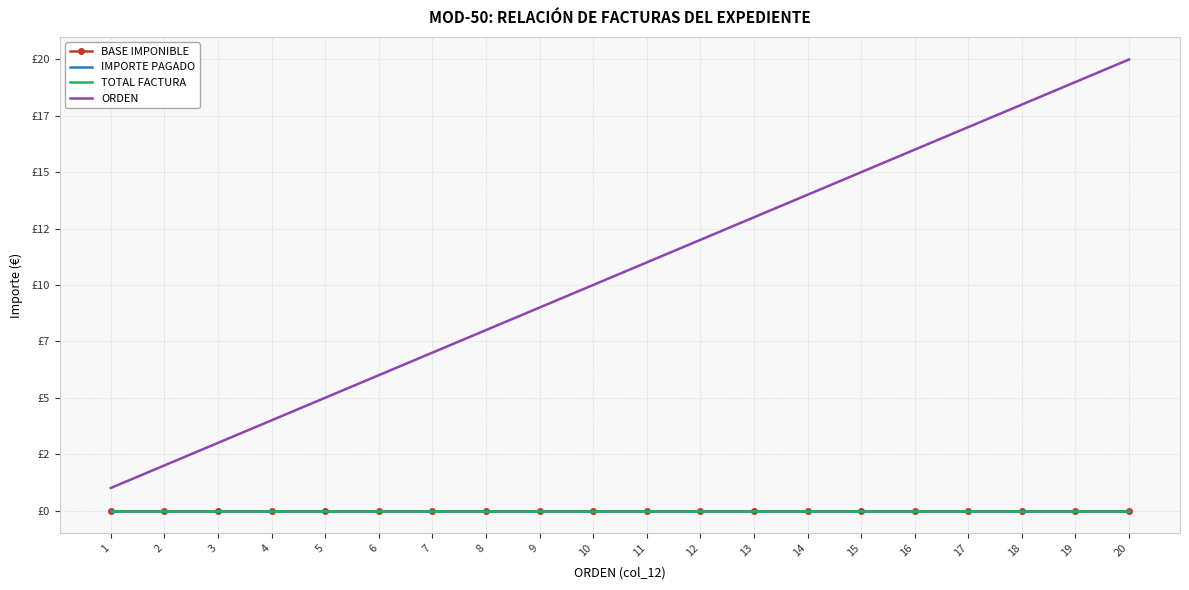

True or false: IMPORTE PAGADO and ORDEN intersect in this chart.

False